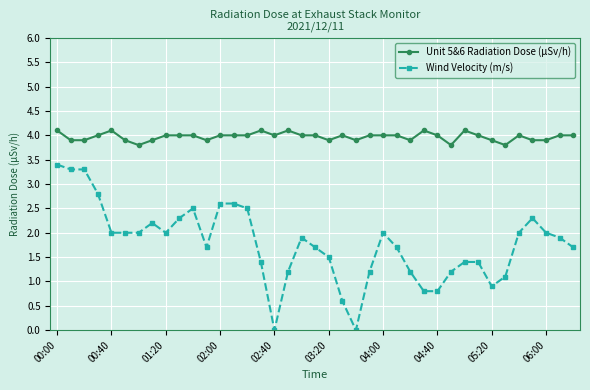

What is the average value of the Wind Velocity (m/s) series?

1.8